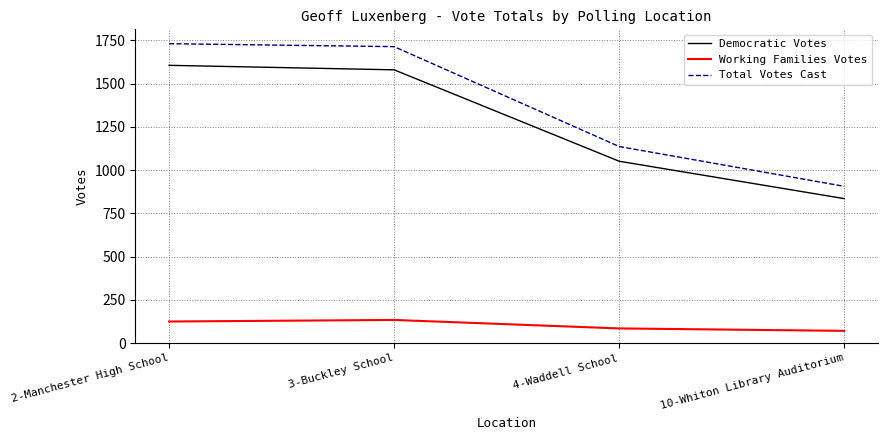

True or false: Total Votes Cast and Working Families Votes cross at least once.

False